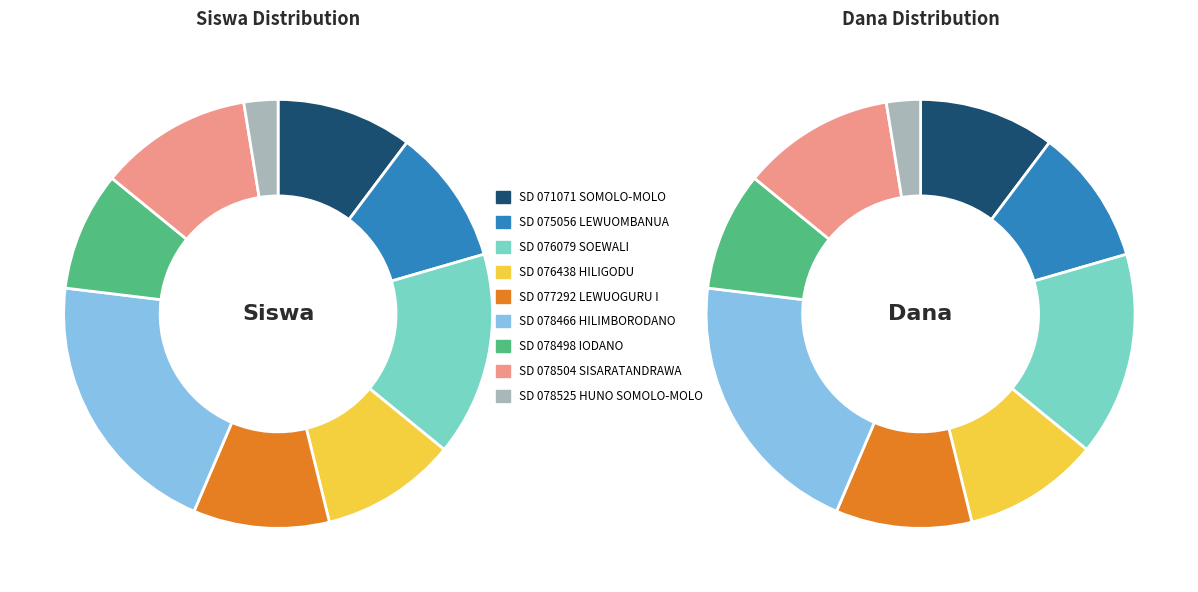

To the nearest percent, what portion does SD NEGERI 078466 HILIMBORODANO represent?

21%